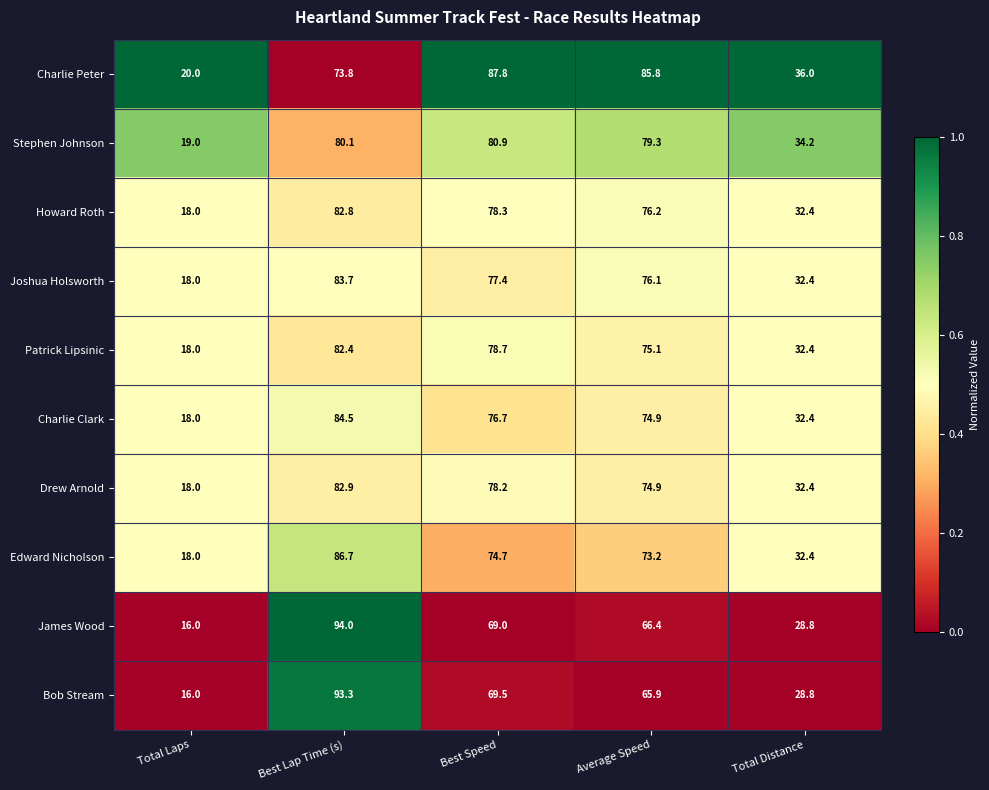

What is the greatest value displayed?

94.0